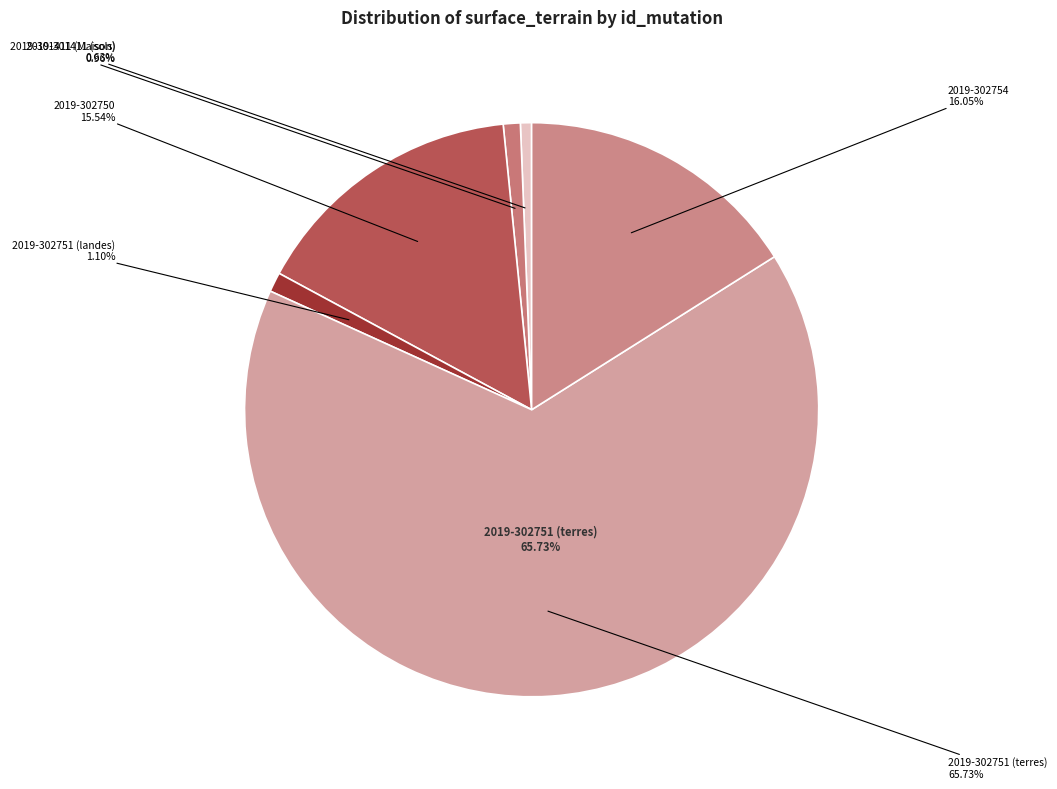

Rank the categories by value from highest to lowest.

2019-302751 (terres), 2019-302754, 2019-302750, 2019-302751 (landes), 2019-301411 (Maison), 2019-301411 (sols)